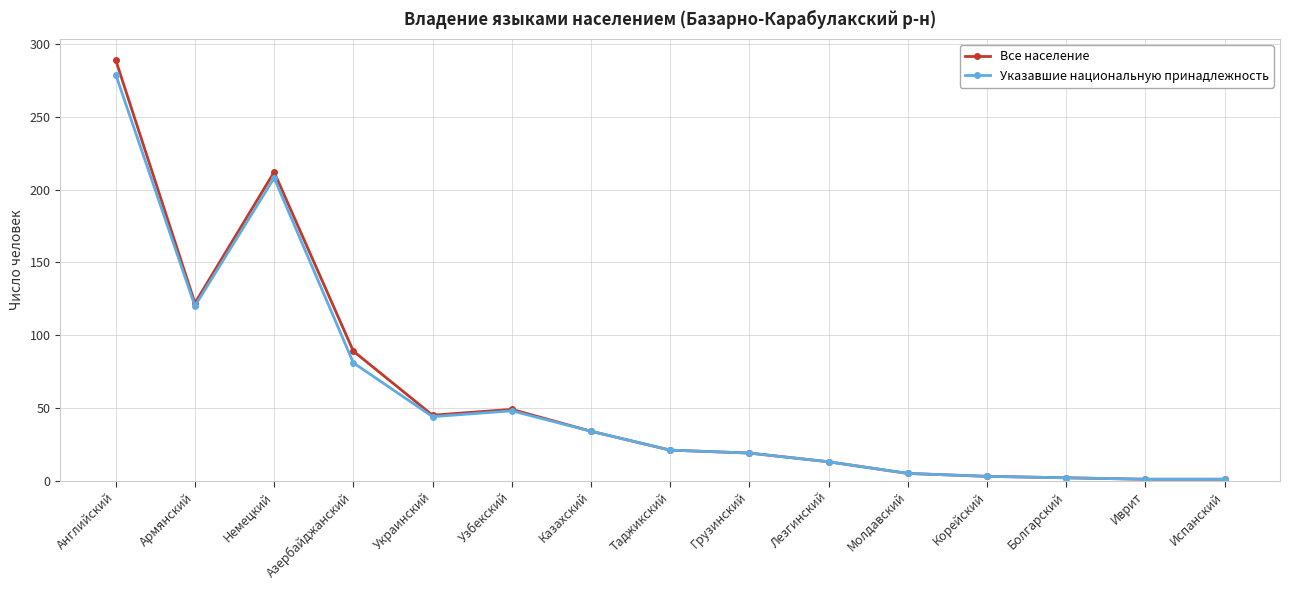

Which category has the highest value across all series?

Английский